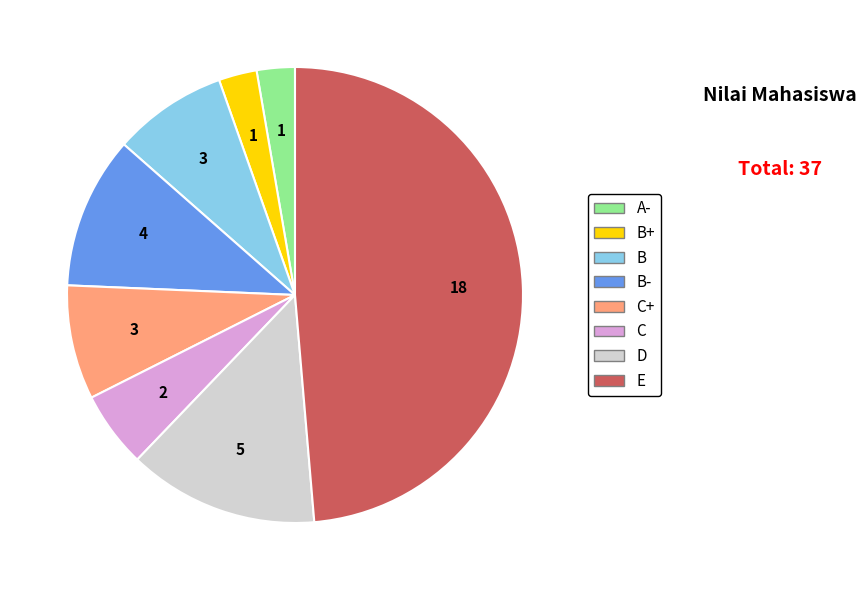

Is there any slice that represents more than half of the pie?

No